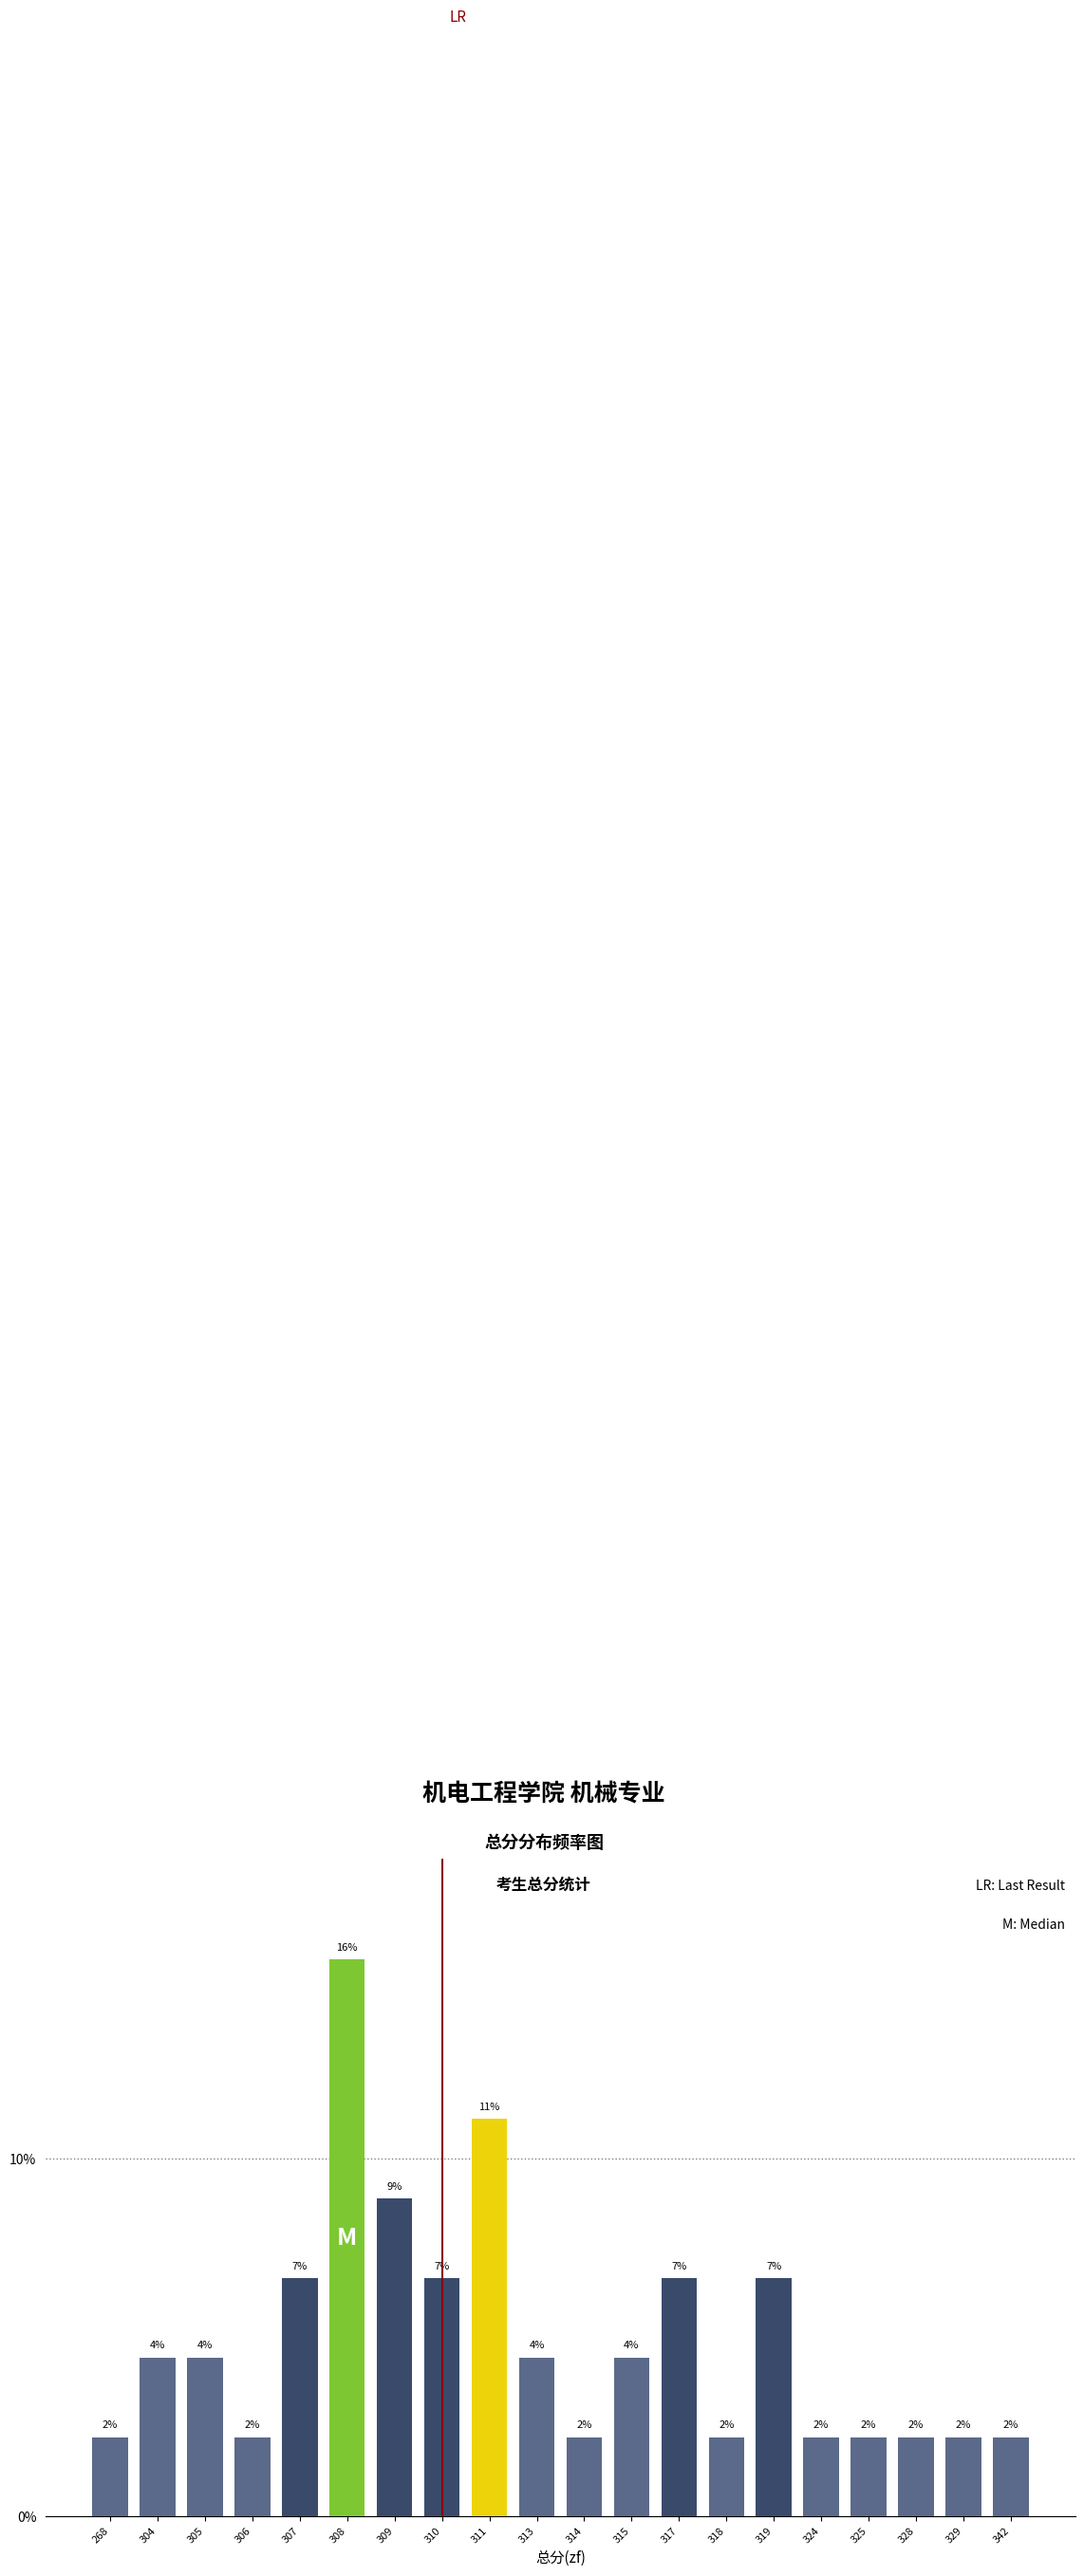

At which category does the chart reach its minimum across all series?

268